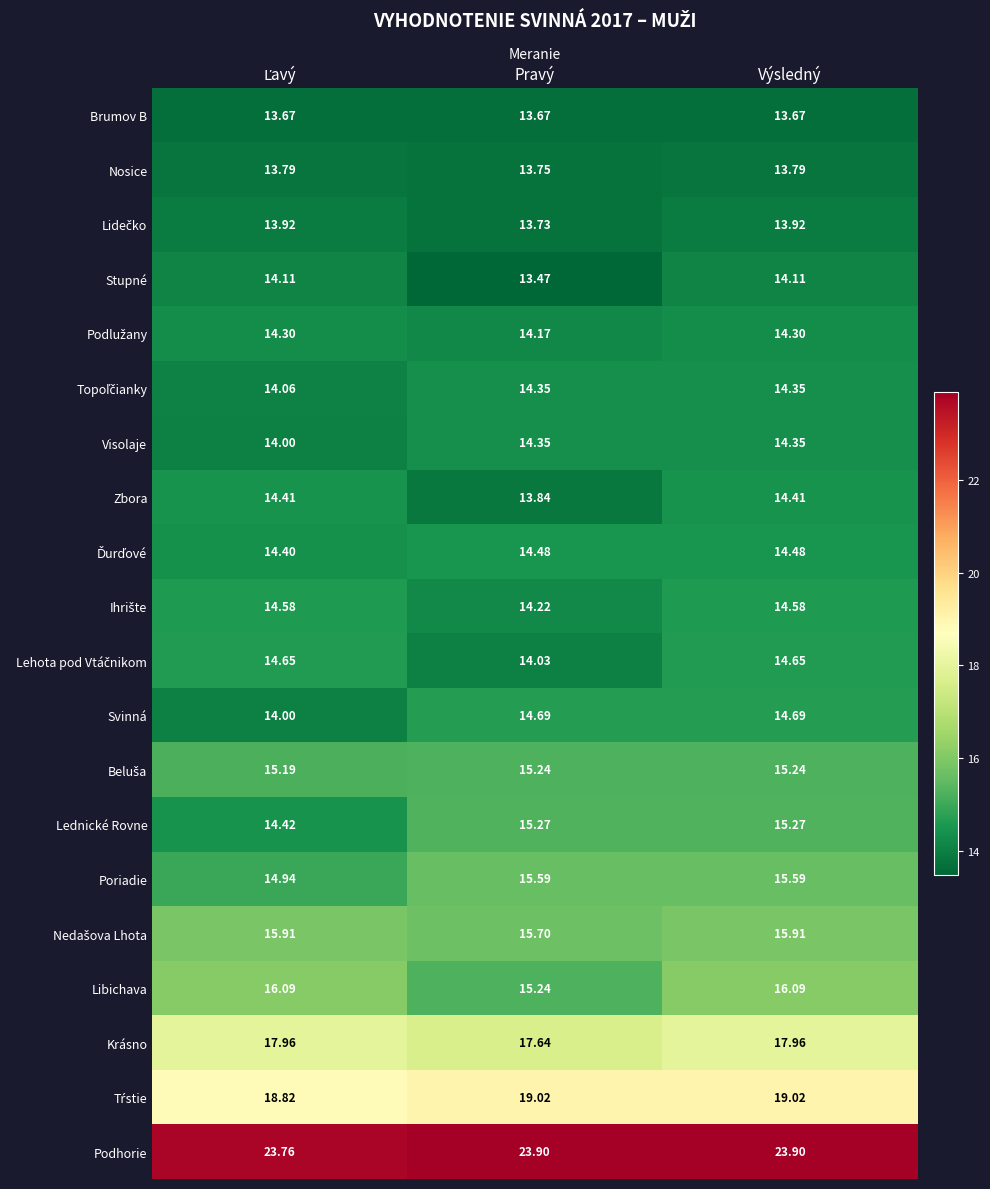

What is the difference between the highest and lowest values at Výsledný?

10.2